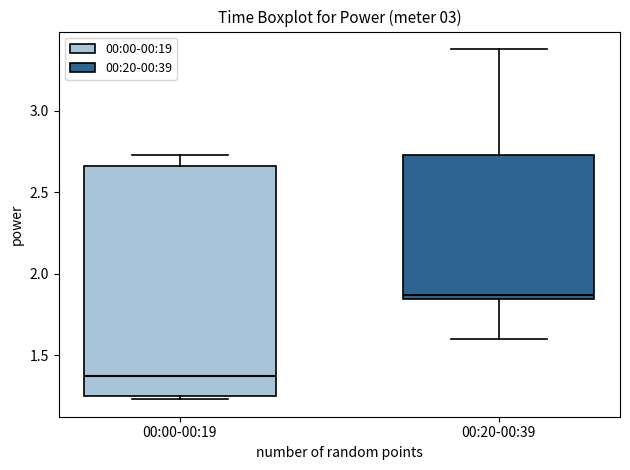

Reading left to right, transcribe this box plot: for each box, give where its median line is, the range the box spans, and where its two whiskers end, as read against the y-axis. The values are not printed on the chart, so give them approximately, as read against the axis.

00:00-00:19: median 1.40, box 1.25 to 2.65, whiskers 1.25 (just below the box's lower edge) to 2.75
00:20-00:39: median 1.85 (just above the box's lower edge), box 1.85 to 2.75, whiskers 1.60 to 3.40